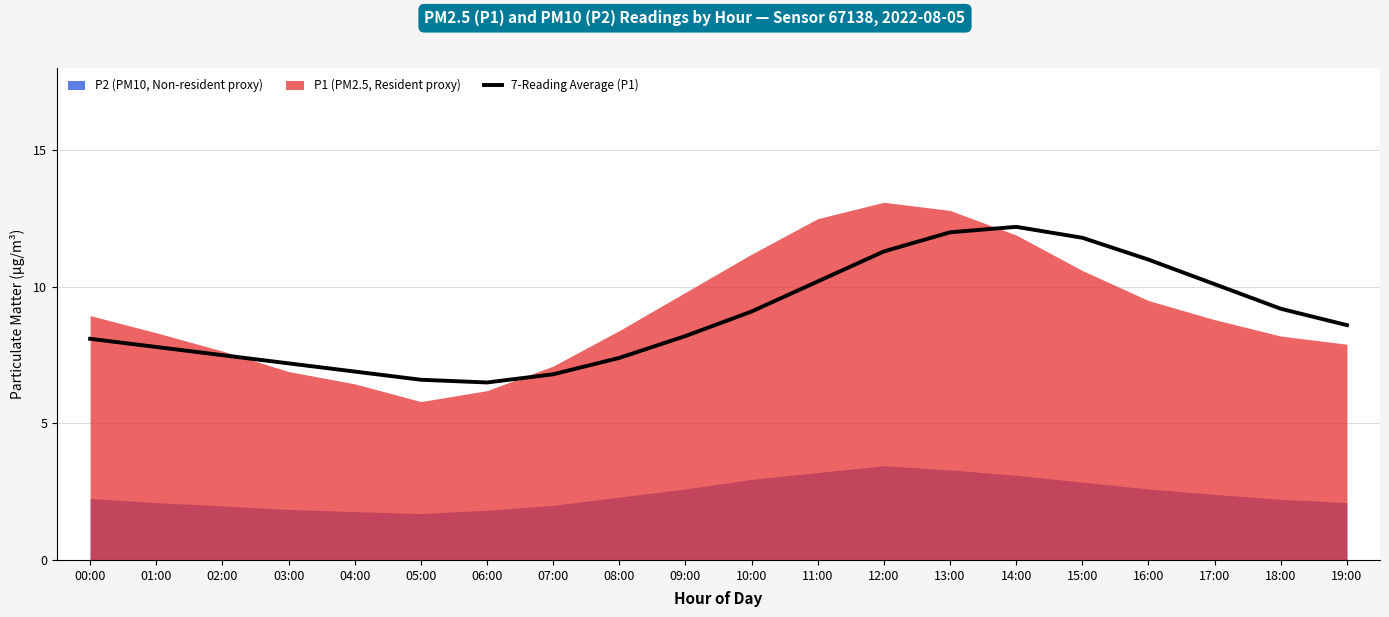

Is it true that the value at 18:00 is 12.1?

False